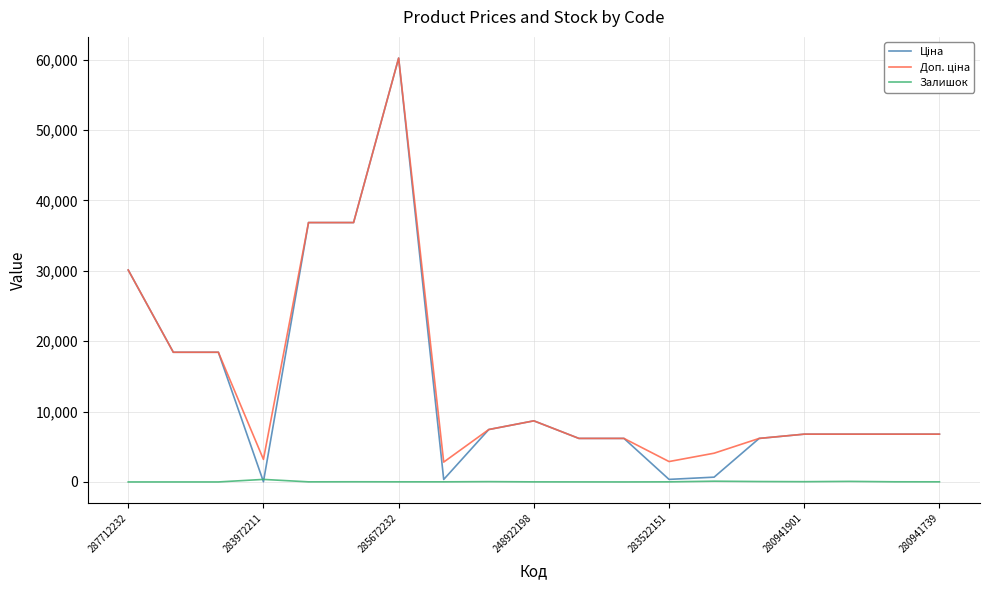

What is the maximum value shown in the chart?

60205.6